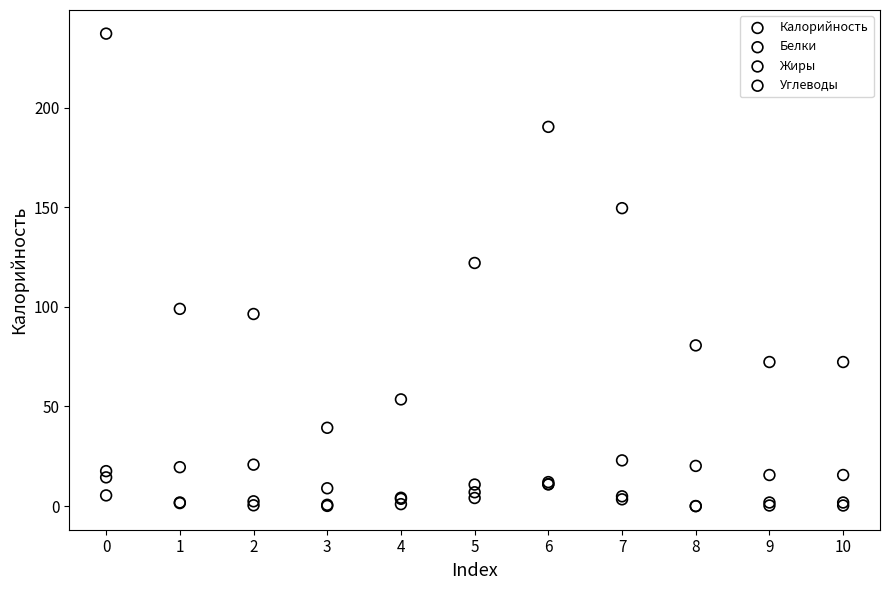

Across all series, what Y value is closest to 118?

122.0